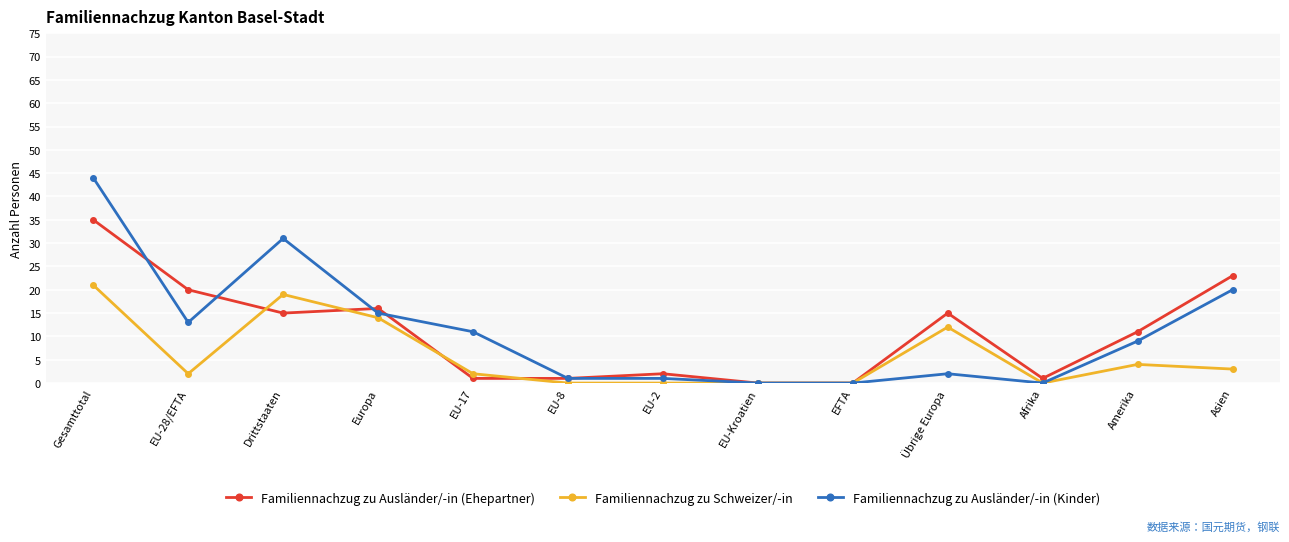

Reading right to left, transcribe all the data shown in this chart.

Familiennachzug zu Ausländer/-in (Ehepartner): Asien=23	Amerika=11	Afrika=1	Übrige Europa=15	EFTA=0	EU-Kroatien=0	EU-2=2	EU-8=1	EU-17=1	Europa=16	Drittstaaten=15	EU-28/EFTA=20	Gesamttotal=35
Familiennachzug zu Schweizer/-in: Asien=3	Amerika=4	Afrika=0	Übrige Europa=12	EFTA=0	EU-Kroatien=0	EU-2=0	EU-8=0	EU-17=2	Europa=14	Drittstaaten=19	EU-28/EFTA=2	Gesamttotal=21
Familiennachzug zu Ausländer/-in (Kinder): Asien=20	Amerika=9	Afrika=0	Übrige Europa=2	EFTA=0	EU-Kroatien=0	EU-2=1	EU-8=1	EU-17=11	Europa=15	Drittstaaten=31	EU-28/EFTA=13	Gesamttotal=44